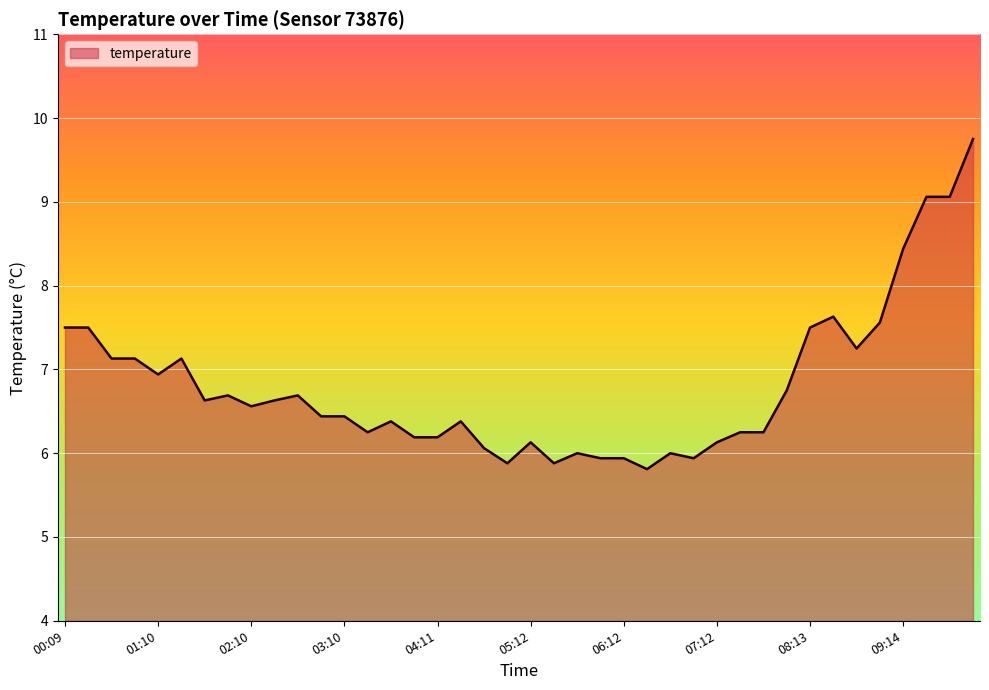

What is the sum of all values?

272.0